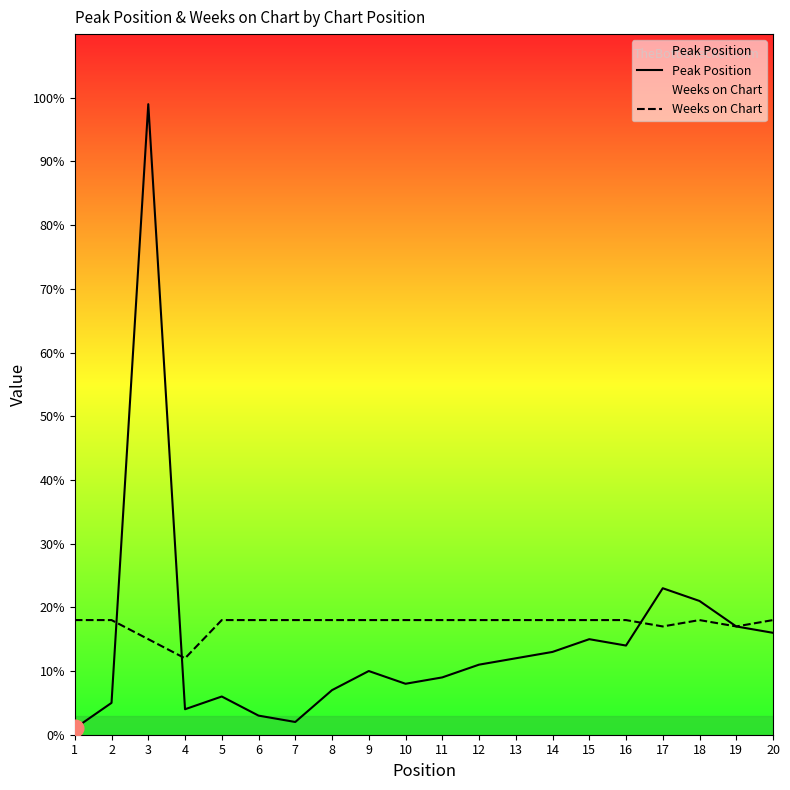

List the series in order of their overall mean, highest first.

Weeks on Chart, Peak Position